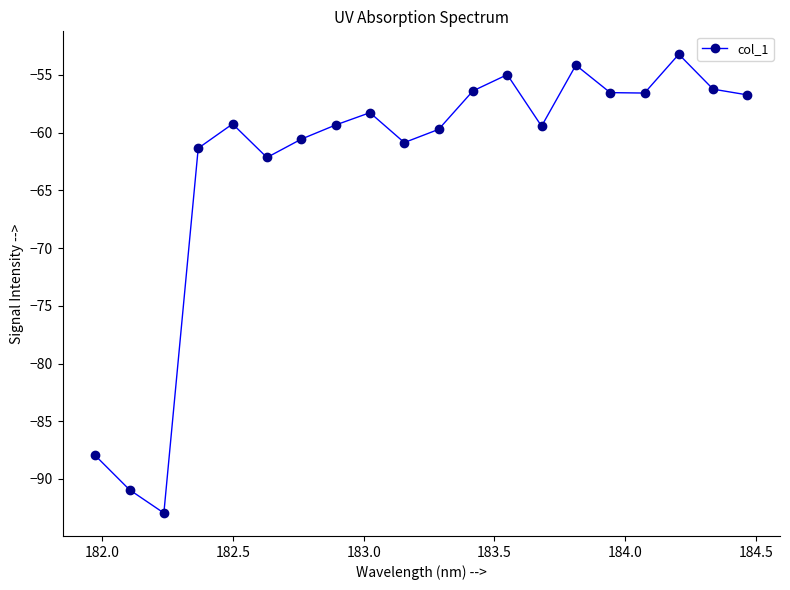

What is the difference between the maximum and minimum values?

39.7